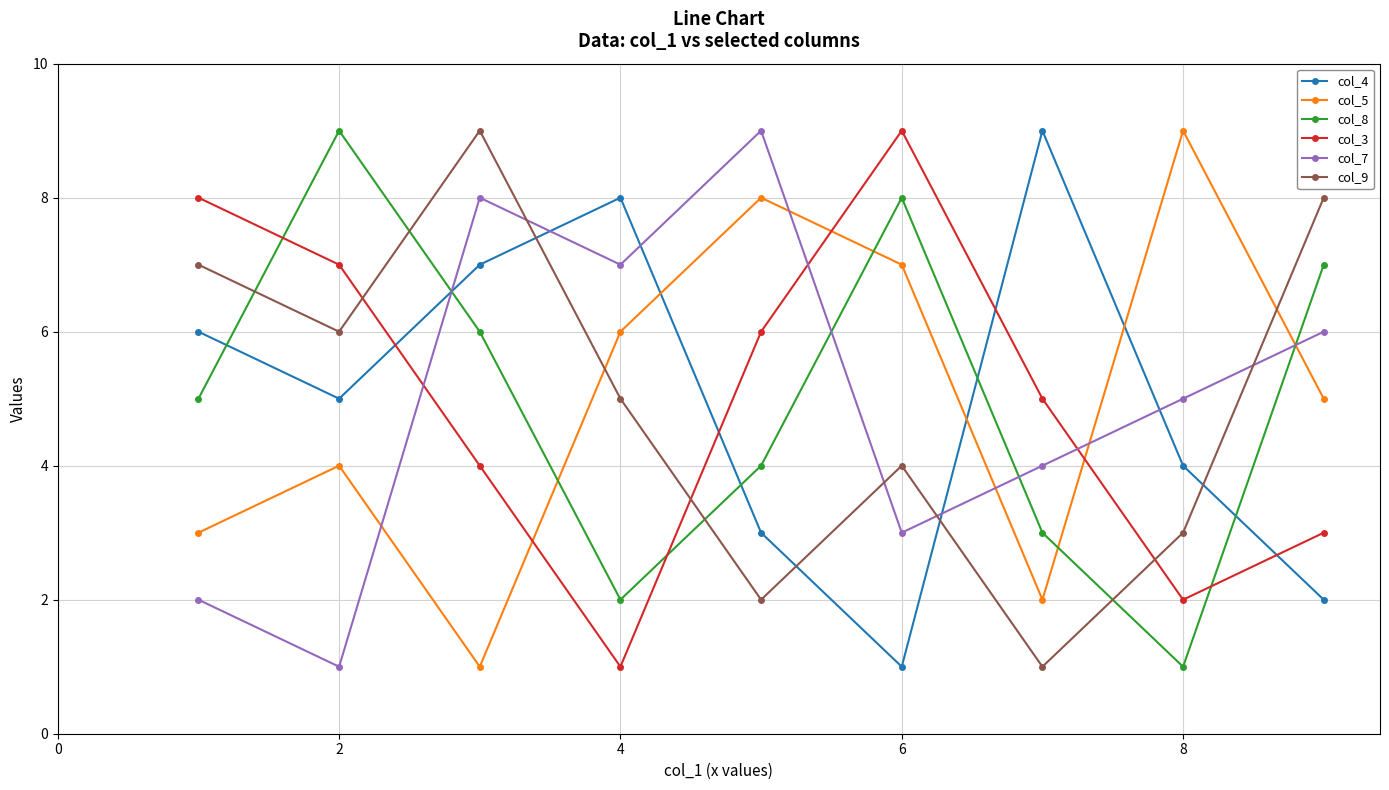

True or false: col_7 has more than 2 interior local peaks.

False